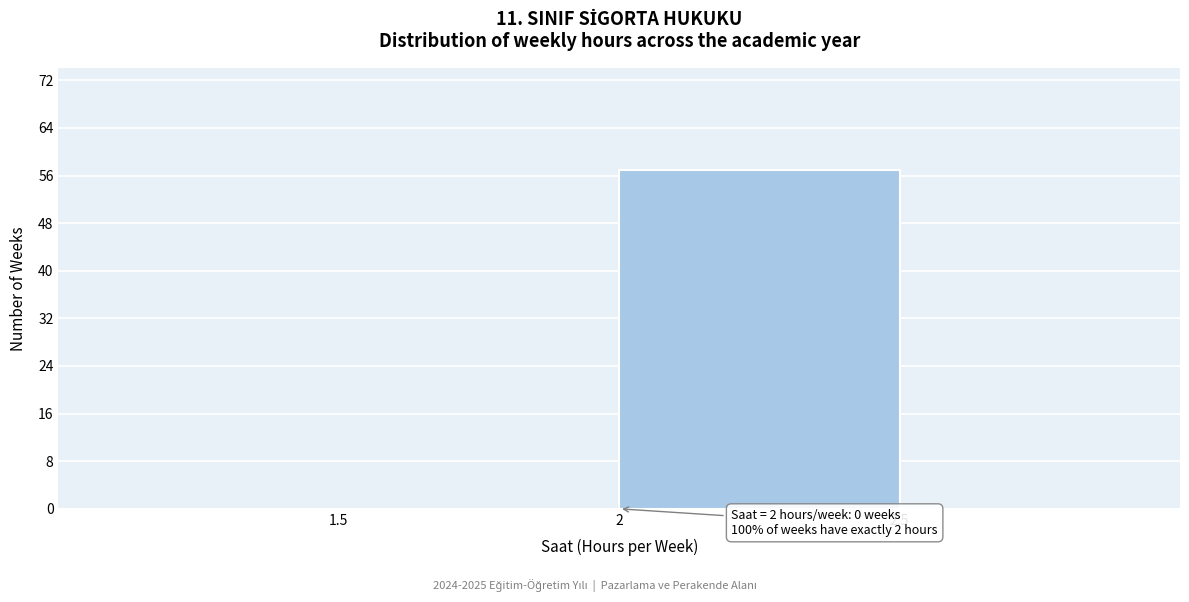

Which range on the x-axis has the tallest bar?

2.0 to 2.5